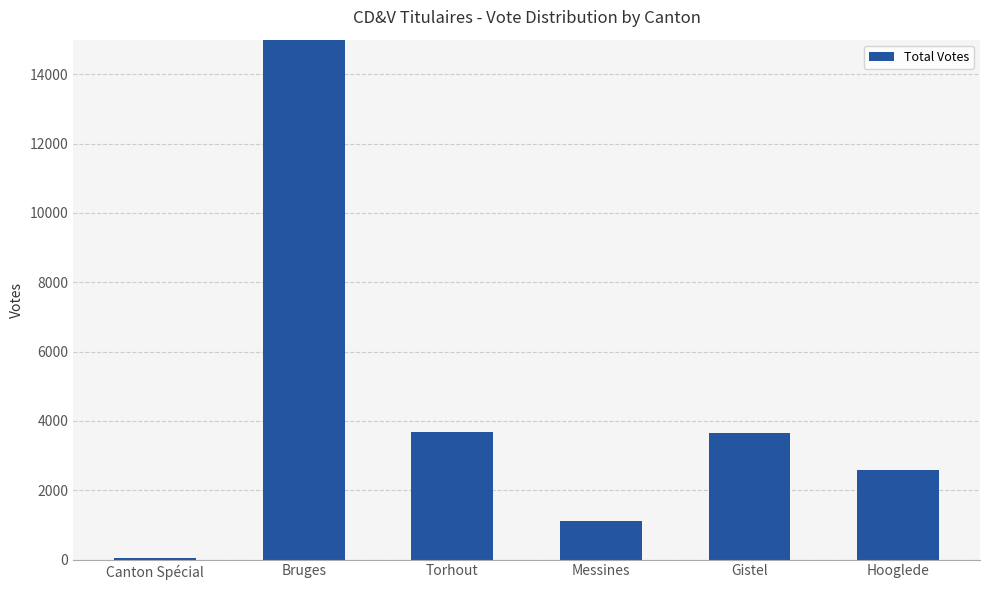

True or false: the data shows 5788 at Gistel.

False